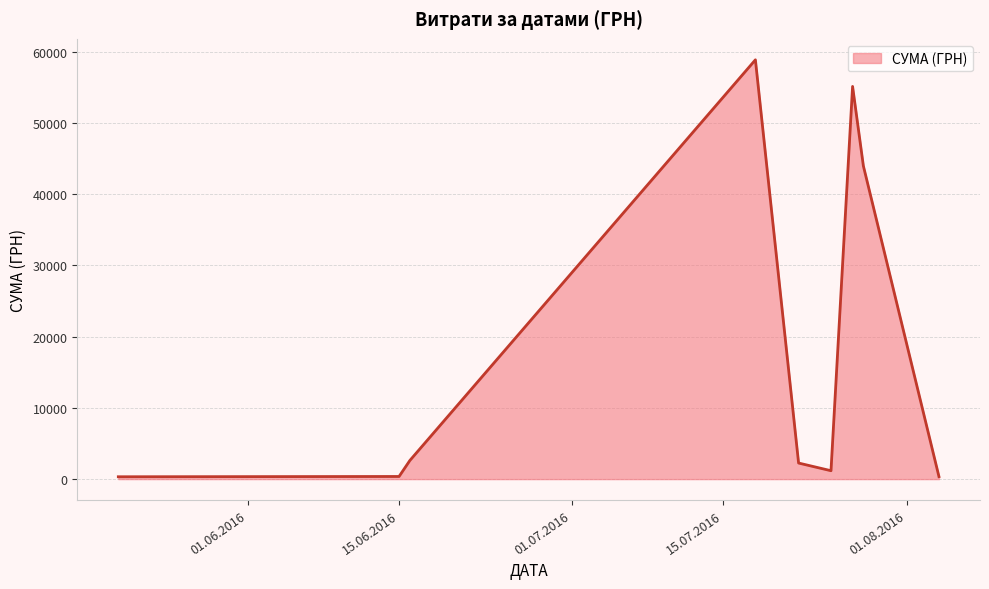

What is the difference between the maximum and minimum values?

58510.0